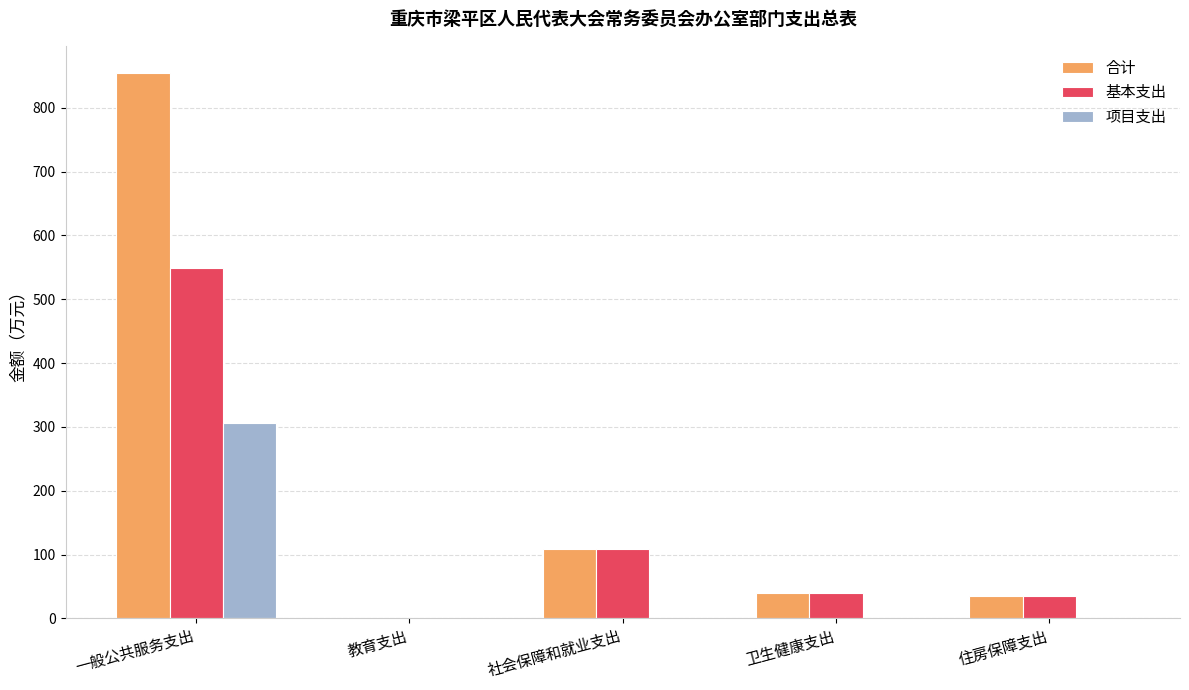

What is the sum of the 合计 values at 一般公共服务支出 and 住房保障支出?

889.2